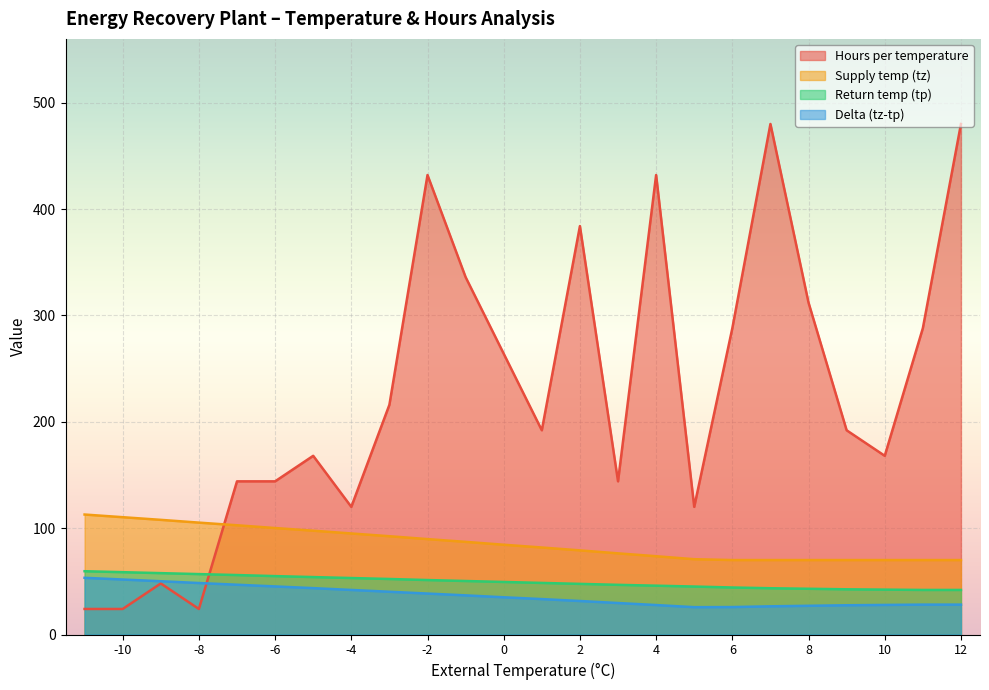

Reading right to left, transcribe all the data shown in this chart.

Hours per temperature: -11=24.0	-10=24.0	-9=48.0	-8=24.0	-7=144.0	-6=144.0	-5=168.0	-4=120.0	-3=216.0	-2=432.0	-1=336.0	0=264.0	1=192.0	2=384.0	3=144.0	4=432.0	5=120.0	6=288.0	7=480.0	8=312.0	9=192.0	10=168.0	11=288.0	12=480.0
Supply temp (tz): -11=112.8	-10=110.3	-9=107.8	-8=105.2	-7=102.7	-6=100.1	-5=97.6	-4=95.0	-3=92.4	-2=89.7	-1=87.1	0=84.4	1=81.8	2=79.1	3=76.3	4=73.6	5=70.8	6=70.0	7=70.0	8=70.0	9=70.0	10=70.0	11=70.0	12=70.0
Return temp (tp): -11=59.5	-10=58.6	-9=57.7	-8=56.8	-7=55.9	-6=54.9	-5=54.0	-4=53.1	-3=52.2	-2=51.2	-1=50.3	0=49.4	1=48.5	2=47.6	3=46.7	4=45.9	5=45.1	6=44.2	7=43.5	8=43.0	9=42.5	10=42.2	11=41.9	12=41.9
Delta (tz-tp): -11=53.3	-10=51.7	-9=50.1	-8=48.4	-7=46.8	-6=45.2	-5=43.6	-4=41.9	-3=40.2	-2=38.5	-1=36.8	0=35.0	1=33.3	2=31.5	3=29.6	4=27.7	5=25.7	6=25.8	7=26.5	8=27.0	9=27.5	10=27.8	11=28.1	12=28.1